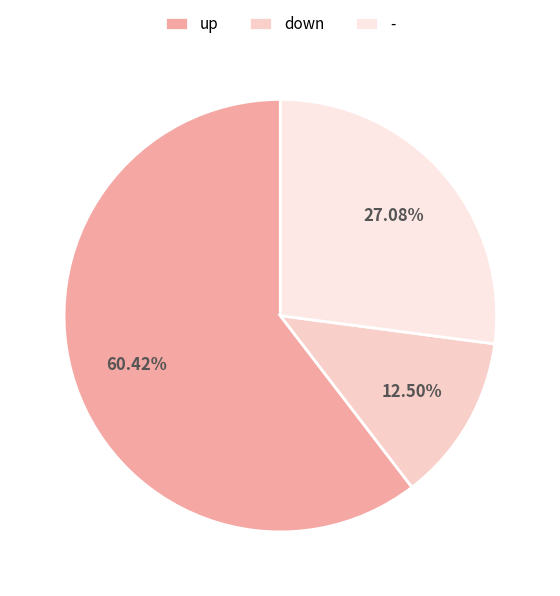

To the nearest percent, what percentage of the pie is down?

12%